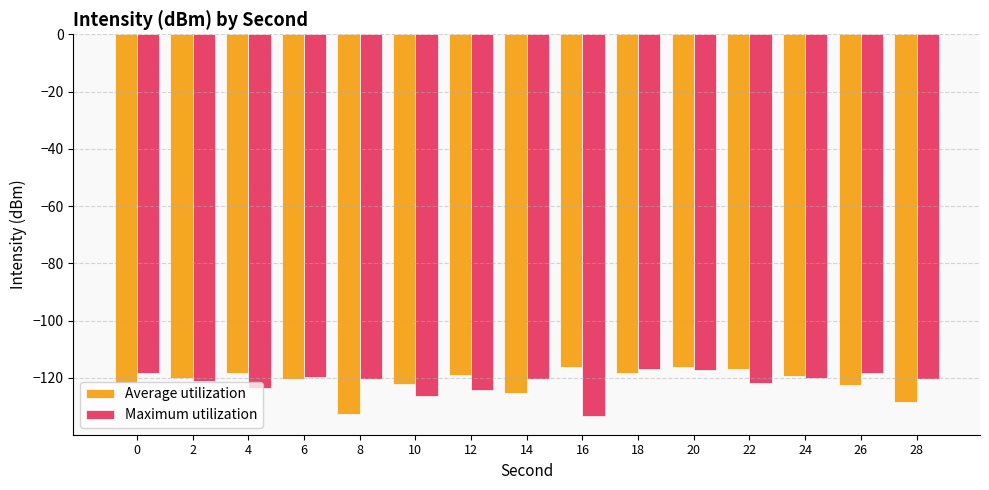

Are the bars grouped side by side (vs. stacked)?

Yes